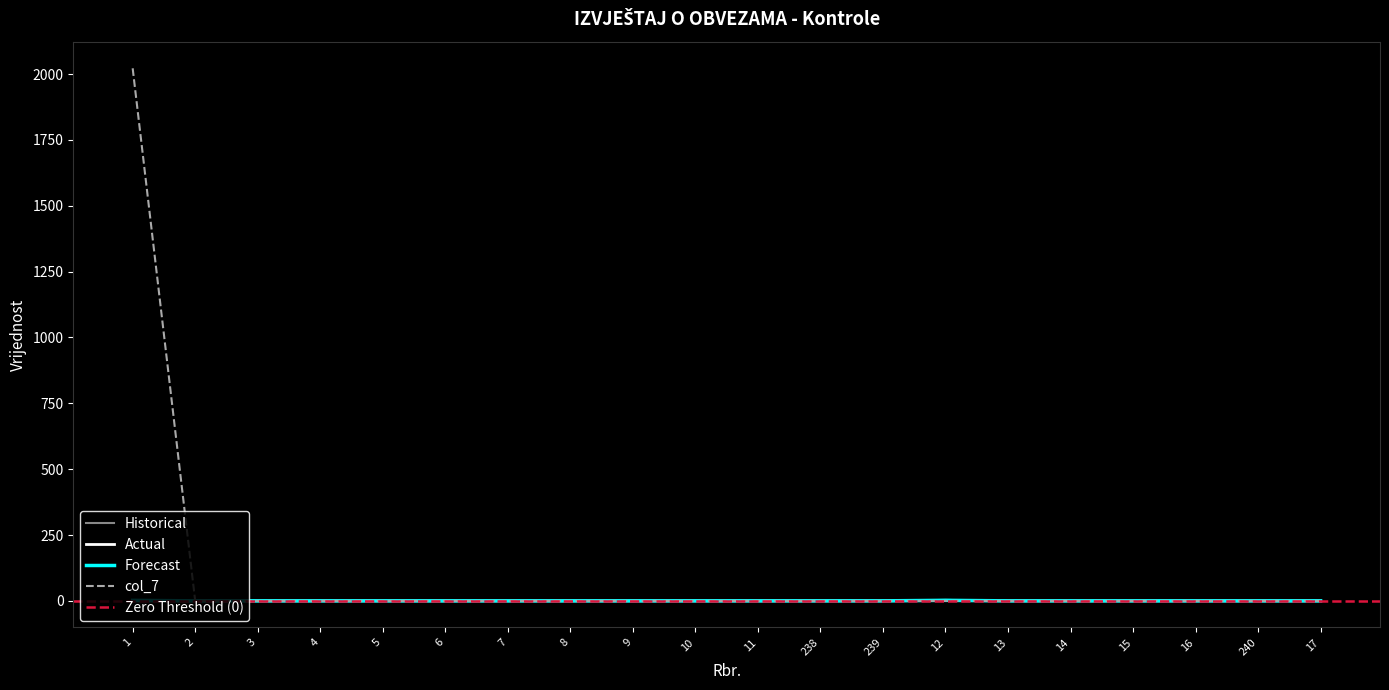

The value of Forecast at 10 is 0. True or false?

True